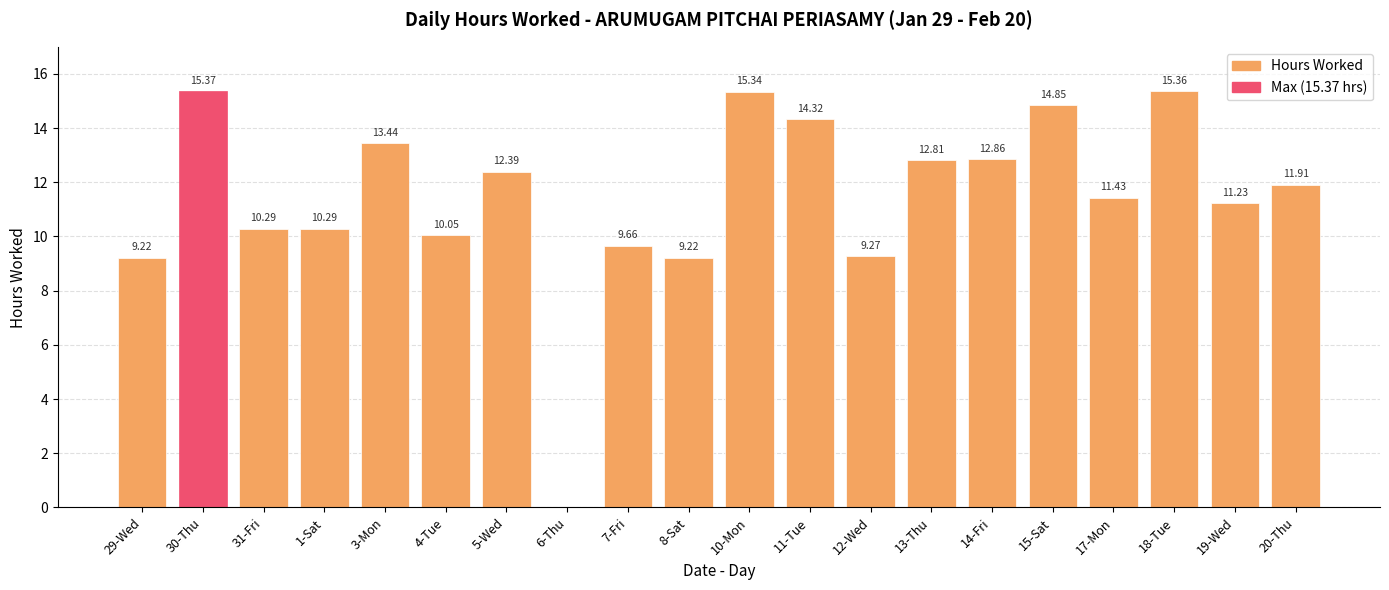

How many values exceed 11?

12